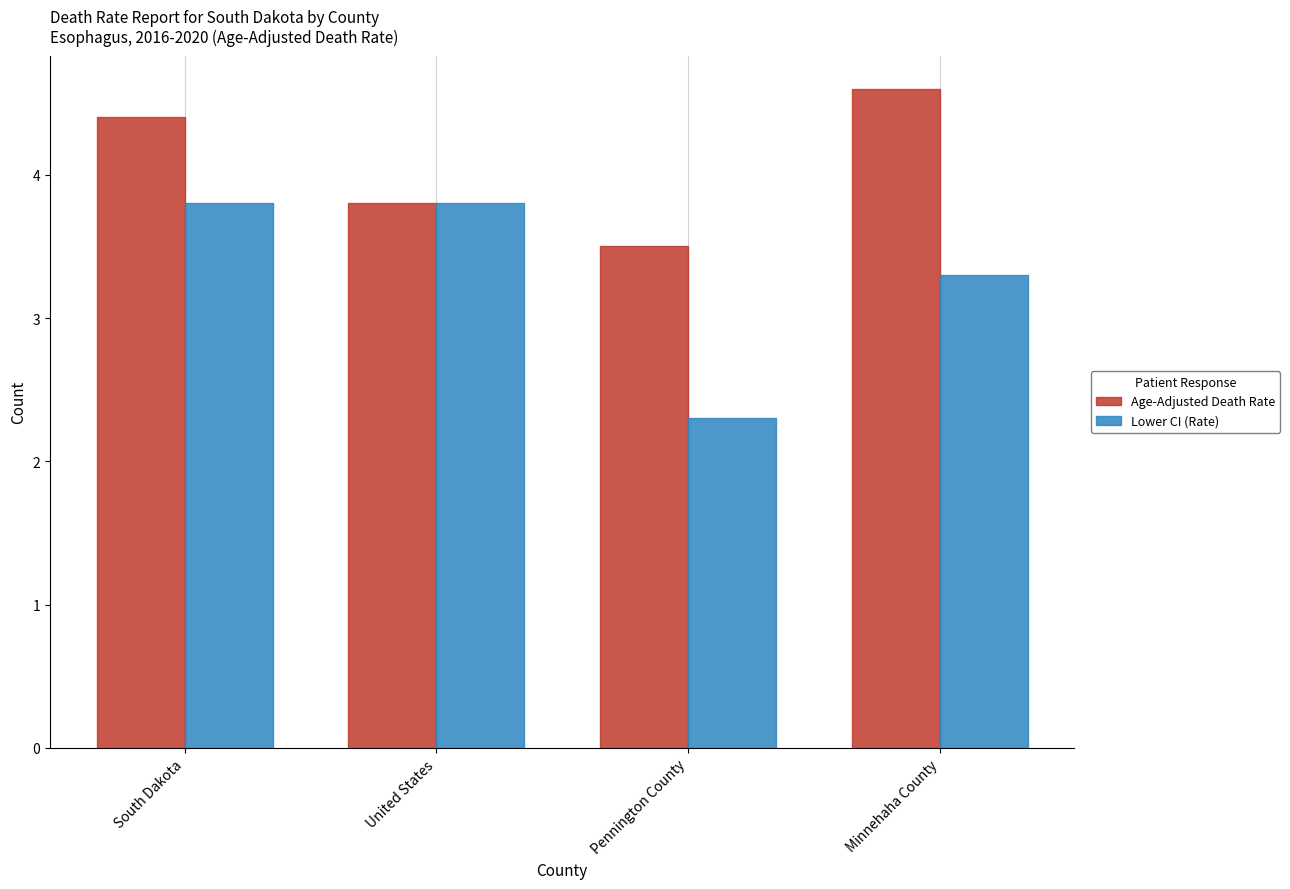

How many data points in Lower CI (Rate) are less than 3?

1